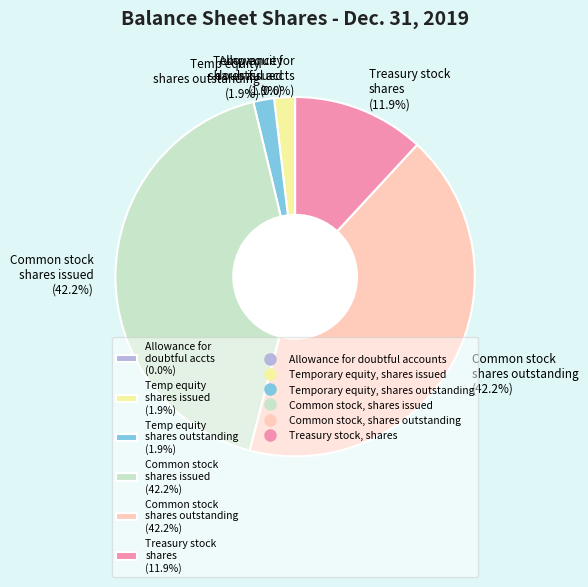

What percentage is NOT represented by Common stock shares outstanding (42.2%)?

57.8%